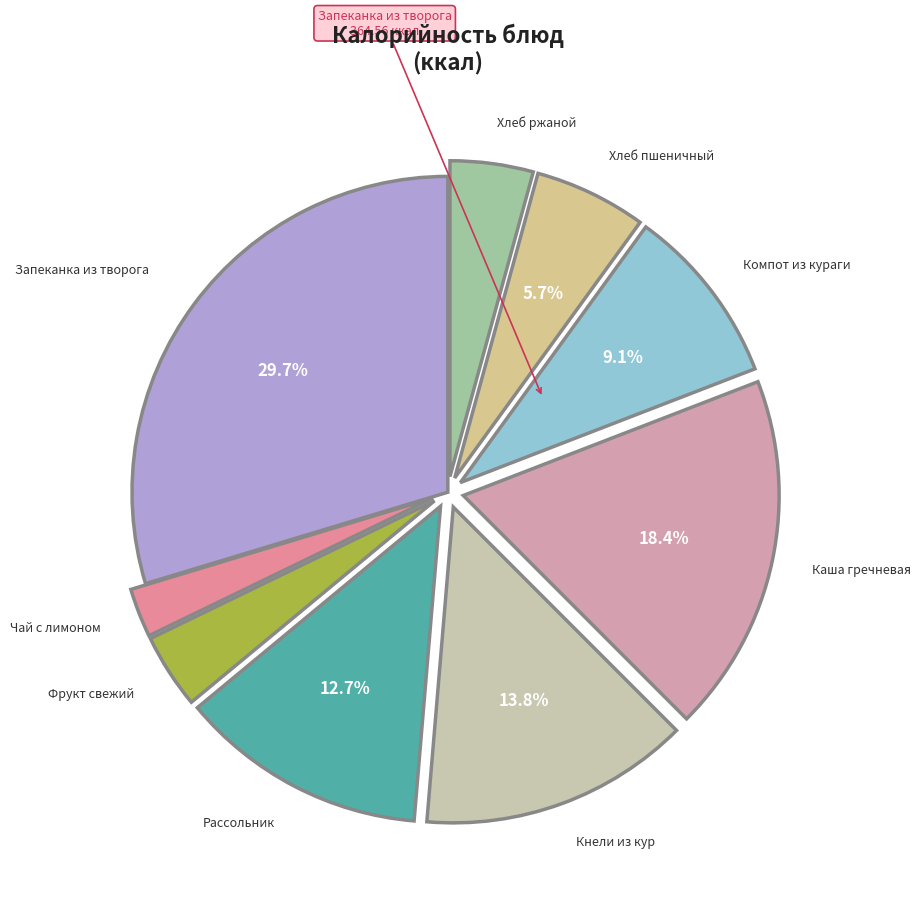

How many slices are in this pie chart?

9